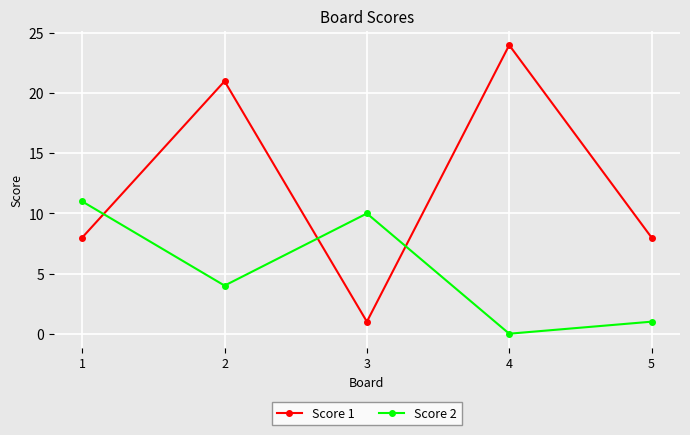

What is the sum of all Score 1 values?

62